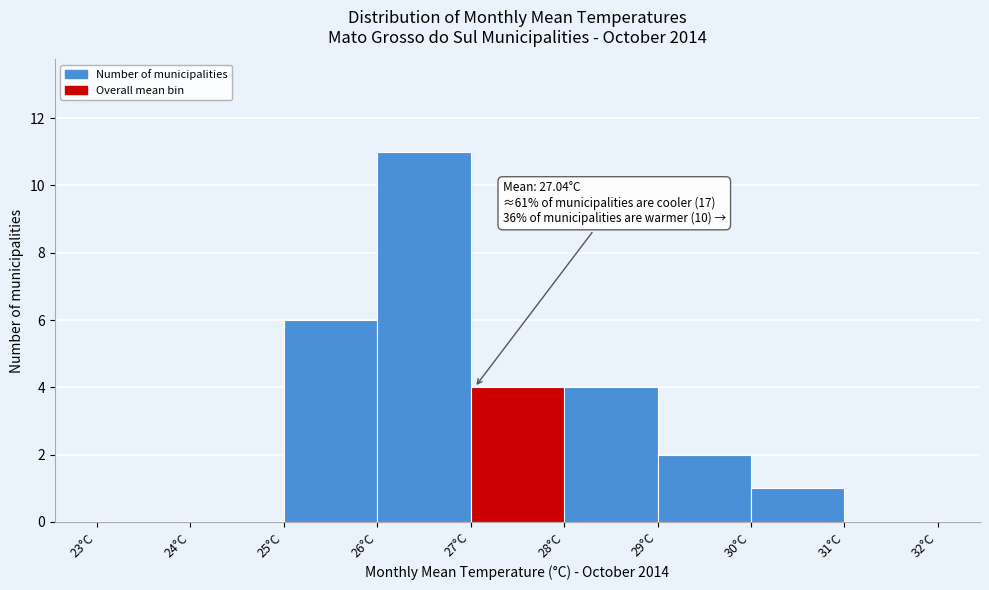

Over which range of the x-axis is the bar tallest?

26 to 27